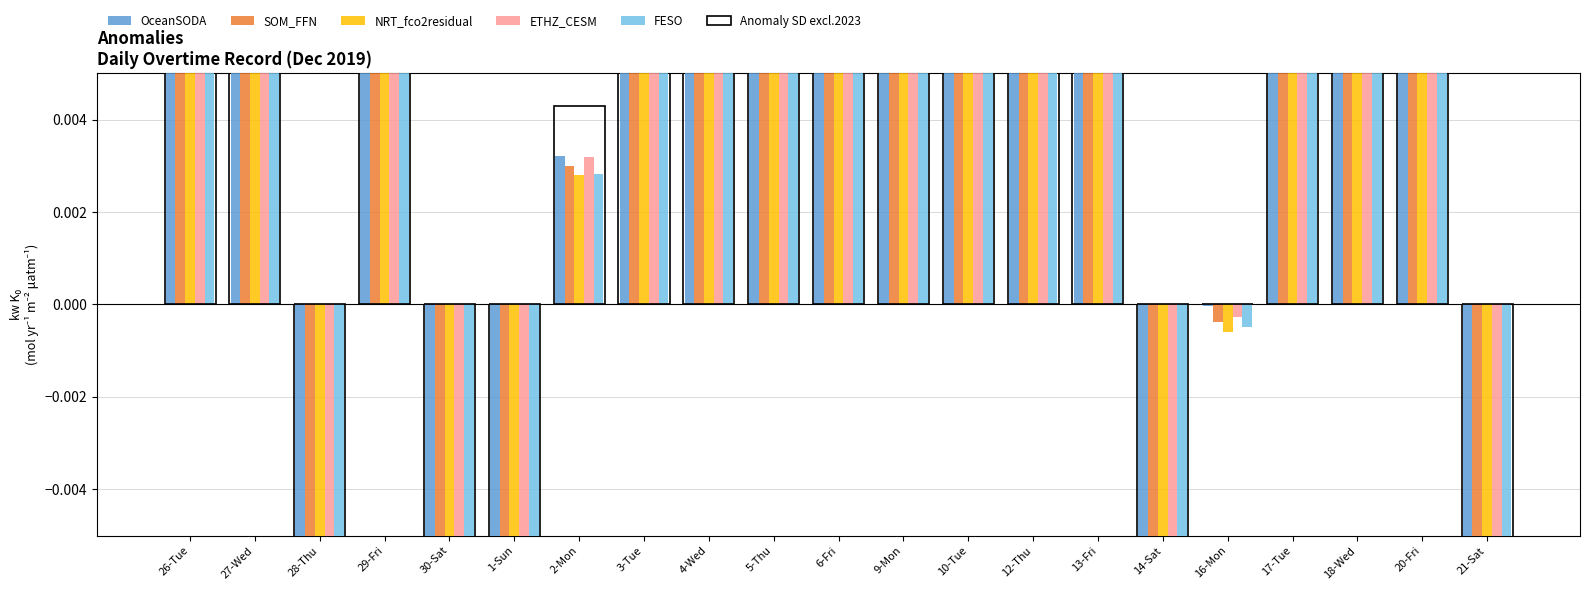

Reading left to right, what are all the values shown in this chart?

OceanSODA: 26-Tue=0.0	27-Wed=0.0	28-Thu=-0.0	29-Fri=0.1	30-Sat=-0.1	1-Sun=-0.1	2-Mon=0.0	3-Tue=0.1	4-Wed=0.1	5-Thu=0.0	6-Fri=0.4	9-Mon=0.0	10-Tue=0.0	12-Thu=0.1	13-Fri=0.1	14-Sat=-0.0	16-Mon=-0.0	17-Tue=0.1	18-Wed=0.0	20-Fri=0.4	21-Sat=-0.1
SOM_FFN: 26-Tue=0.0	27-Wed=0.0	28-Thu=-0.0	29-Fri=0.1	30-Sat=-0.1	1-Sun=-0.1	2-Mon=0.0	3-Tue=0.1	4-Wed=0.1	5-Thu=0.0	6-Fri=0.4	9-Mon=0.0	10-Tue=0.0	12-Thu=0.1	13-Fri=0.1	14-Sat=-0.0	16-Mon=-0.0	17-Tue=0.1	18-Wed=0.0	20-Fri=0.4	21-Sat=-0.1
NRT_fco2residual: 26-Tue=0.0	27-Wed=0.0	28-Thu=-0.0	29-Fri=0.1	30-Sat=-0.1	1-Sun=-0.1	2-Mon=0.0	3-Tue=0.1	4-Wed=0.1	5-Thu=0.0	6-Fri=0.4	9-Mon=0.0	10-Tue=0.0	12-Thu=0.1	13-Fri=0.1	14-Sat=-0.0	16-Mon=-0.0	17-Tue=0.1	18-Wed=0.0	20-Fri=0.4	21-Sat=-0.1
ETHZ_CESM: 26-Tue=0.0	27-Wed=0.0	28-Thu=-0.0	29-Fri=0.1	30-Sat=-0.1	1-Sun=-0.1	2-Mon=0.0	3-Tue=0.1	4-Wed=0.1	5-Thu=0.0	6-Fri=0.4	9-Mon=0.0	10-Tue=0.0	12-Thu=0.1	13-Fri=0.1	14-Sat=-0.0	16-Mon=-0.0	17-Tue=0.1	18-Wed=0.0	20-Fri=0.4	21-Sat=-0.1
FESO: 26-Tue=0.0	27-Wed=0.0	28-Thu=-0.0	29-Fri=0.1	30-Sat=-0.1	1-Sun=-0.1	2-Mon=0.0	3-Tue=0.1	4-Wed=0.1	5-Thu=0.0	6-Fri=0.4	9-Mon=0.0	10-Tue=0.0	12-Thu=0.1	13-Fri=0.1	14-Sat=-0.0	16-Mon=-0.0	17-Tue=0.1	18-Wed=0.0	20-Fri=0.4	21-Sat=-0.1